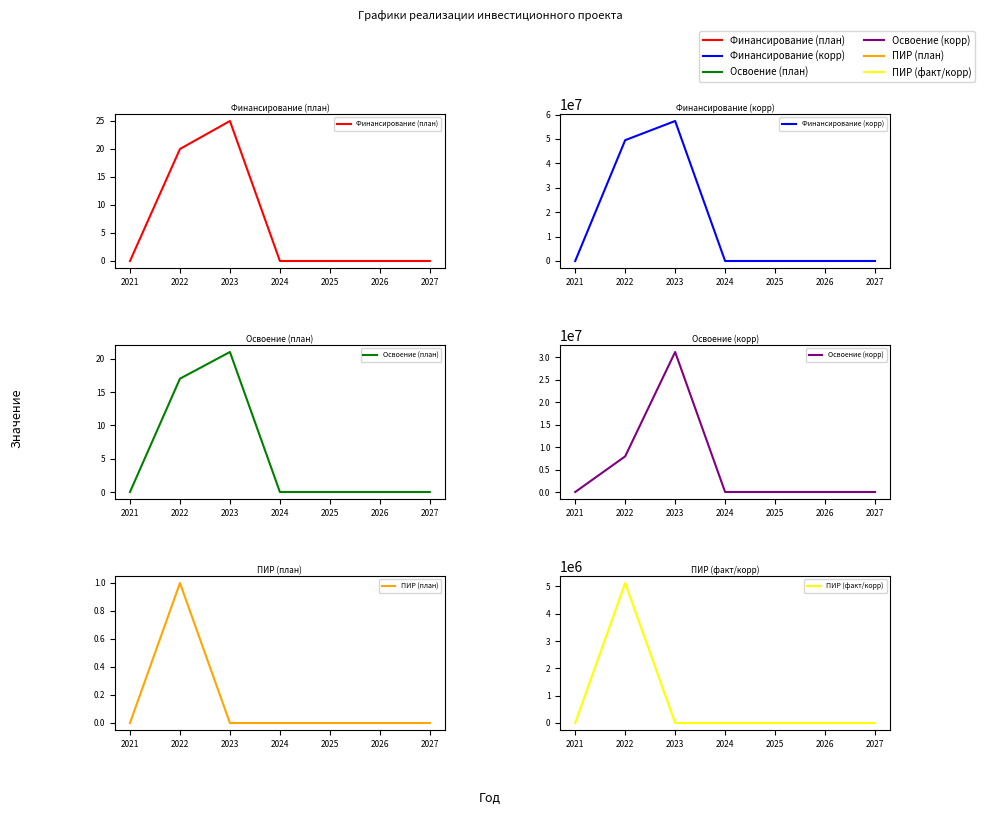

Rank the series at 2025 from lowest to highest value.

Финансирование (план), Финансирование (корр), Освоение (план), Освоение (корр), ПИР (план), ПИР (факт/корр)